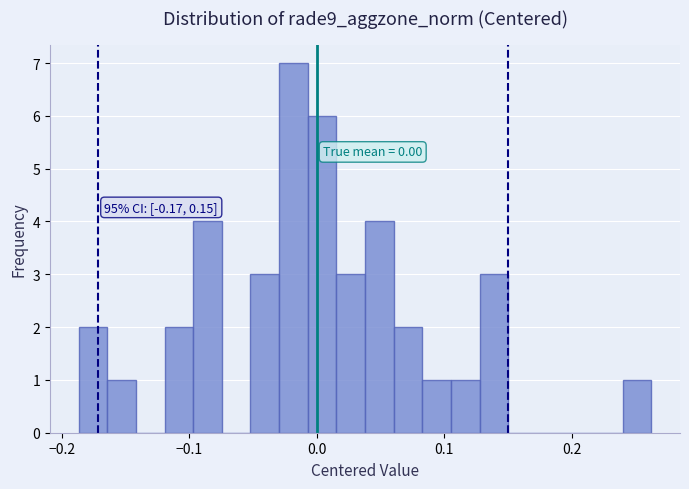

Read against the x-axis, roughly where is the centre of the tallest bar?

-0.02